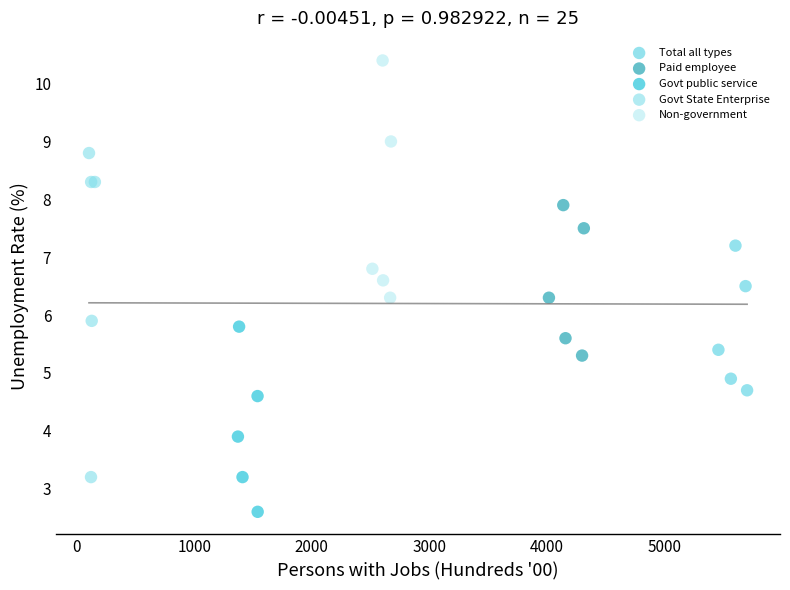

What are all the series names shown in the legend?

Total all types, Paid employee, Govt public service, Govt State Enterprise, Non-government